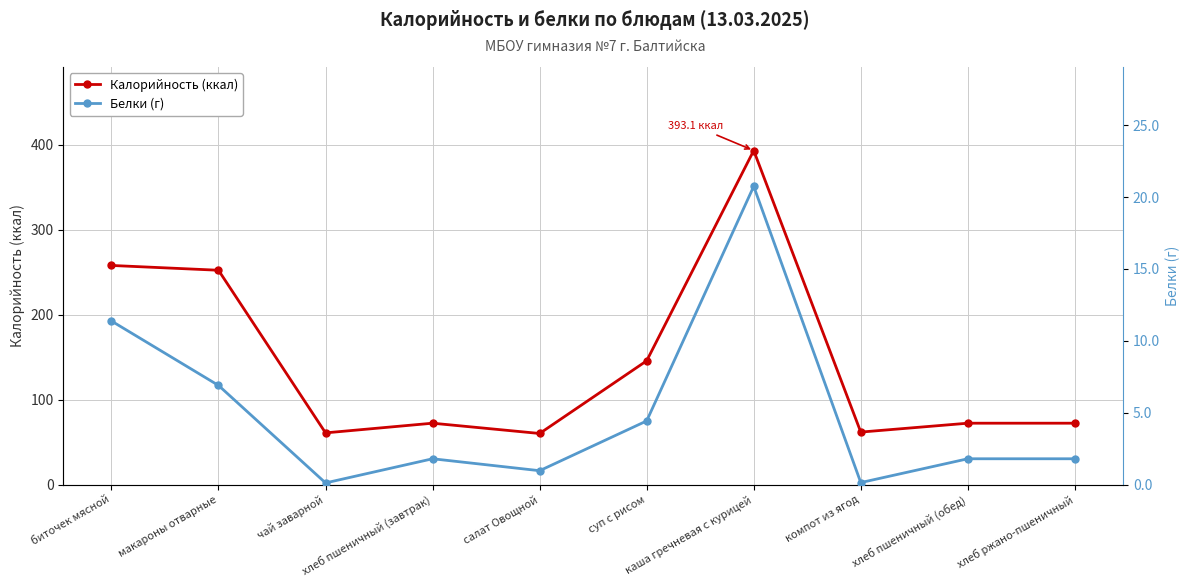

Reading left to right, what are all the values shown in this chart?

Калорийность (ккал): 257.9	252.3	60.9	72.3	60.2	145.7	393.1	61.8	72.3	72.3
Белки (г): 11.4	6.9	0.1	1.8	1.0	4.4	20.7	0.1	1.8	1.8